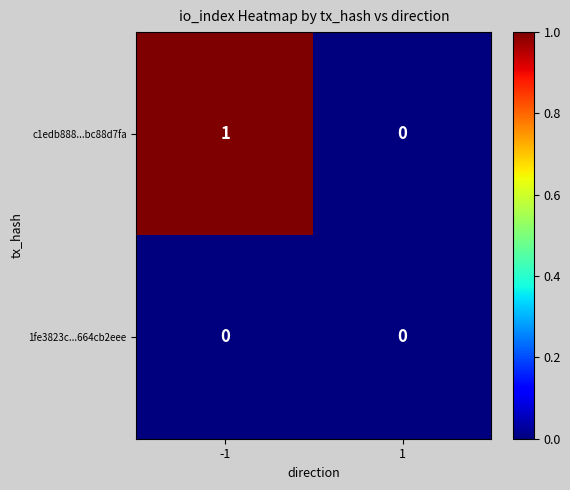

Reading right to left, what are all the values shown in this chart?

c1edb888...bc88d7fa: 0	1
1fe3823c...664cb2eee: 0	0